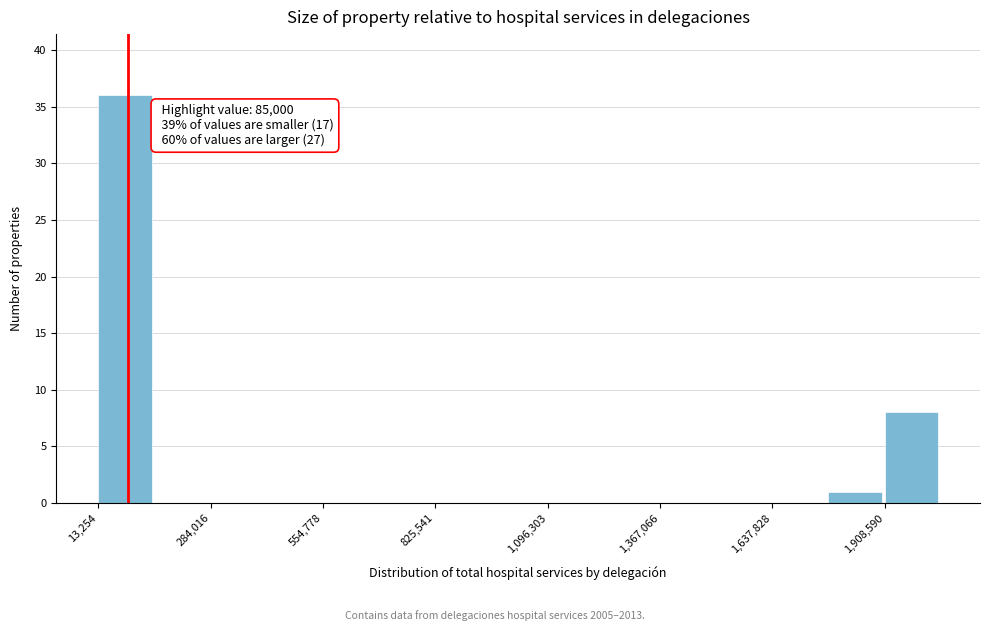

Around what value on the x-axis is the tallest bar? Give the approximate position of its centre, as read against the axis.

100000